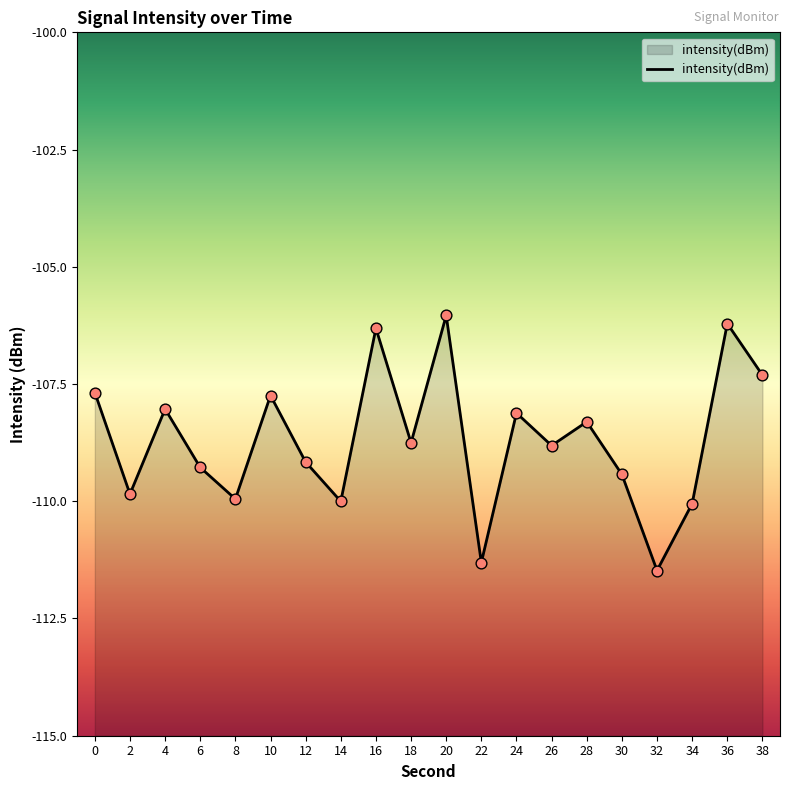

What is the change in value from 30 to 32?

-2.1